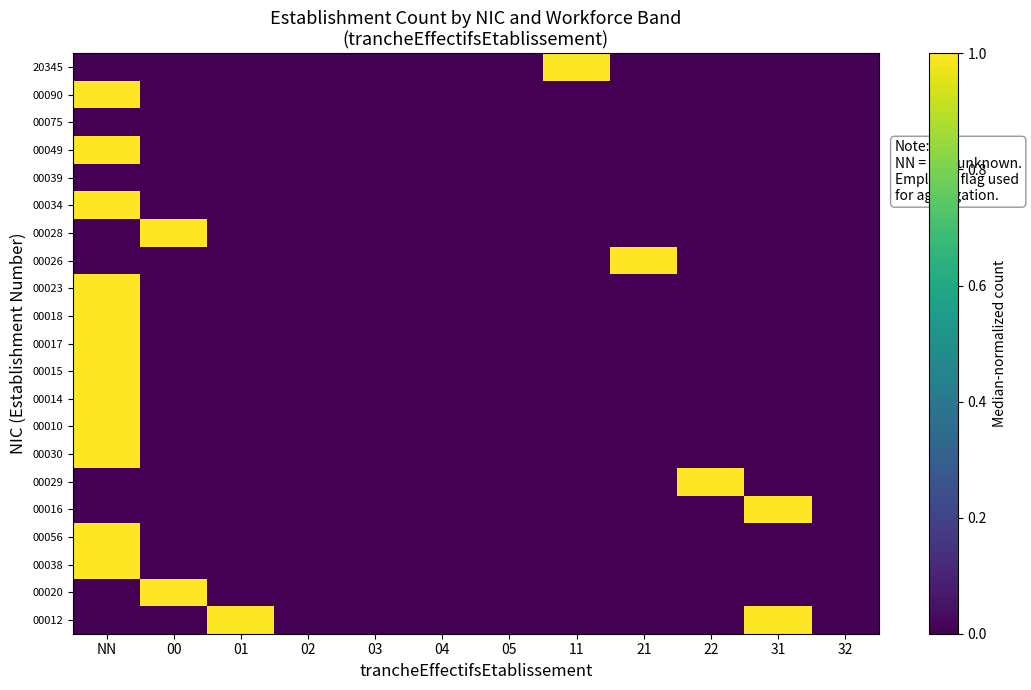

Reading right to left, list all the values displayed in this chart.

00012: 32=0	31=1	22=0	21=0	11=0	05=0	04=0	03=0	02=0	01=1	00=0	NN=0
00020: 32=0	31=0	22=0	21=0	11=0	05=0	04=0	03=0	02=0	01=0	00=1	NN=0
00038: 32=0	31=0	22=0	21=0	11=0	05=0	04=0	03=0	02=0	01=0	00=0	NN=1
00056: 32=0	31=0	22=0	21=0	11=0	05=0	04=0	03=0	02=0	01=0	00=0	NN=1
00016: 32=0	31=1	22=0	21=0	11=0	05=0	04=0	03=0	02=0	01=0	00=0	NN=0
00029: 32=0	31=0	22=1	21=0	11=0	05=0	04=0	03=0	02=0	01=0	00=0	NN=0
00030: 32=0	31=0	22=0	21=0	11=0	05=0	04=0	03=0	02=0	01=0	00=0	NN=1
00010: 32=0	31=0	22=0	21=0	11=0	05=0	04=0	03=0	02=0	01=0	00=0	NN=1
00014: 32=0	31=0	22=0	21=0	11=0	05=0	04=0	03=0	02=0	01=0	00=0	NN=1
00015: 32=0	31=0	22=0	21=0	11=0	05=0	04=0	03=0	02=0	01=0	00=0	NN=1
00017: 32=0	31=0	22=0	21=0	11=0	05=0	04=0	03=0	02=0	01=0	00=0	NN=1
00018: 32=0	31=0	22=0	21=0	11=0	05=0	04=0	03=0	02=0	01=0	00=0	NN=1
00023: 32=0	31=0	22=0	21=0	11=0	05=0	04=0	03=0	02=0	01=0	00=0	NN=1
00026: 32=0	31=0	22=0	21=1	11=0	05=0	04=0	03=0	02=0	01=0	00=0	NN=0
00028: 32=0	31=0	22=0	21=0	11=0	05=0	04=0	03=0	02=0	01=0	00=1	NN=0
00034: 32=0	31=0	22=0	21=0	11=0	05=0	04=0	03=0	02=0	01=0	00=0	NN=1
00039: 32=0	31=0	22=0	21=0	11=0	05=0	04=0	03=0	02=0	01=0	00=0	NN=0
00049: 32=0	31=0	22=0	21=0	11=0	05=0	04=0	03=0	02=0	01=0	00=0	NN=1
00075: 32=0	31=0	22=0	21=0	11=0	05=0	04=0	03=0	02=0	01=0	00=0	NN=0
00090: 32=0	31=0	22=0	21=0	11=0	05=0	04=0	03=0	02=0	01=0	00=0	NN=1
20345: 32=0	31=0	22=0	21=0	11=1	05=0	04=0	03=0	02=0	01=0	00=0	NN=0